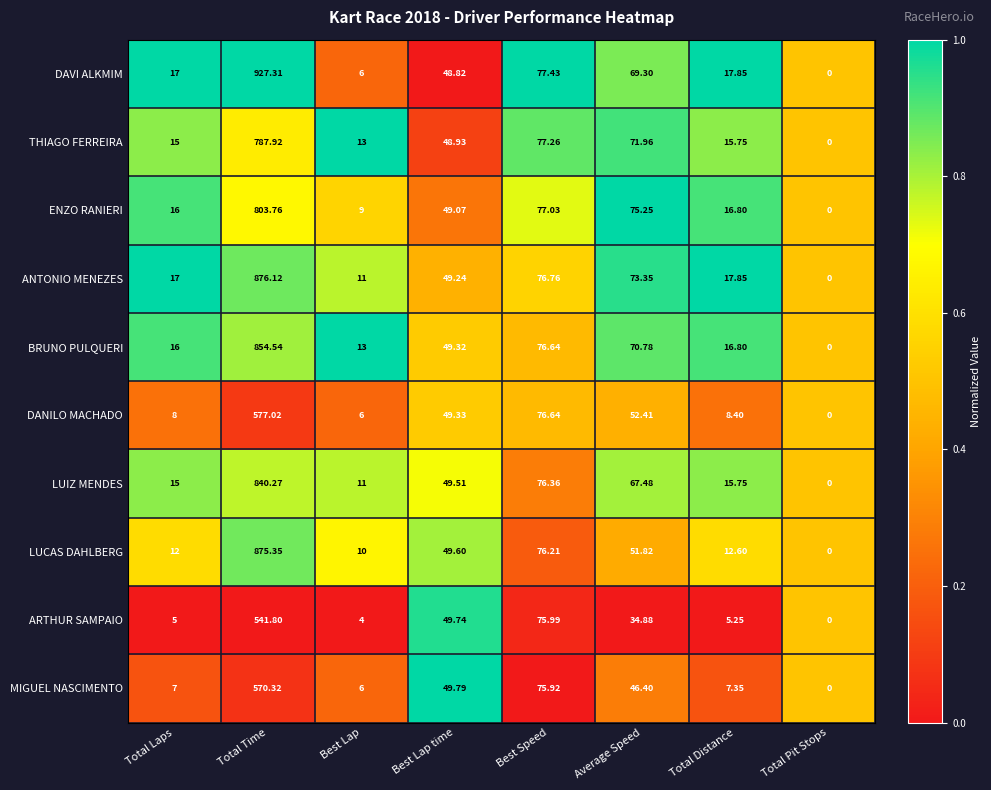

Which category has the lowest value in the DAVI ALKMIM series?

Total Pit Stops